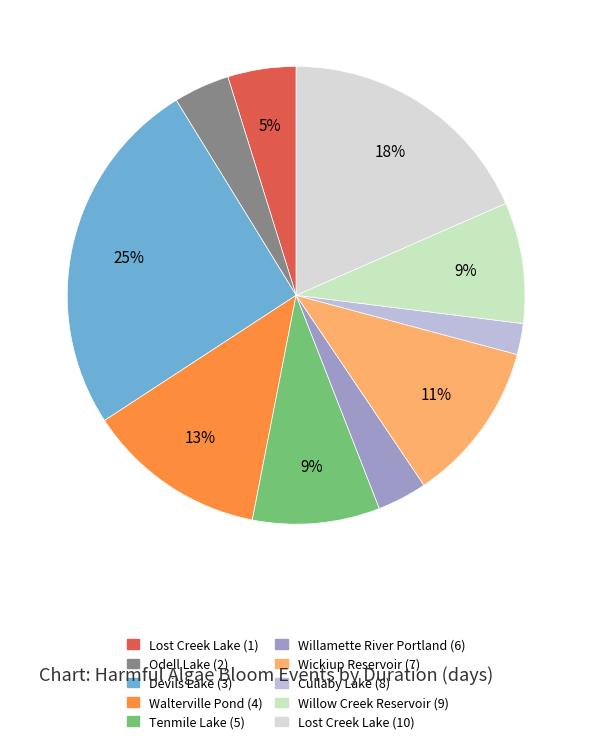

Rank the categories by value from lowest to highest.

Cullaby Lake (8), Willamette River Portland (6), Odell Lake (2), Lost Creek Lake (1), Willow Creek Reservoir (9), Tenmile Lake (5), Wickiup Reservoir (7), Walterville Pond (4), Lost Creek Lake (10), Devils Lake (3)